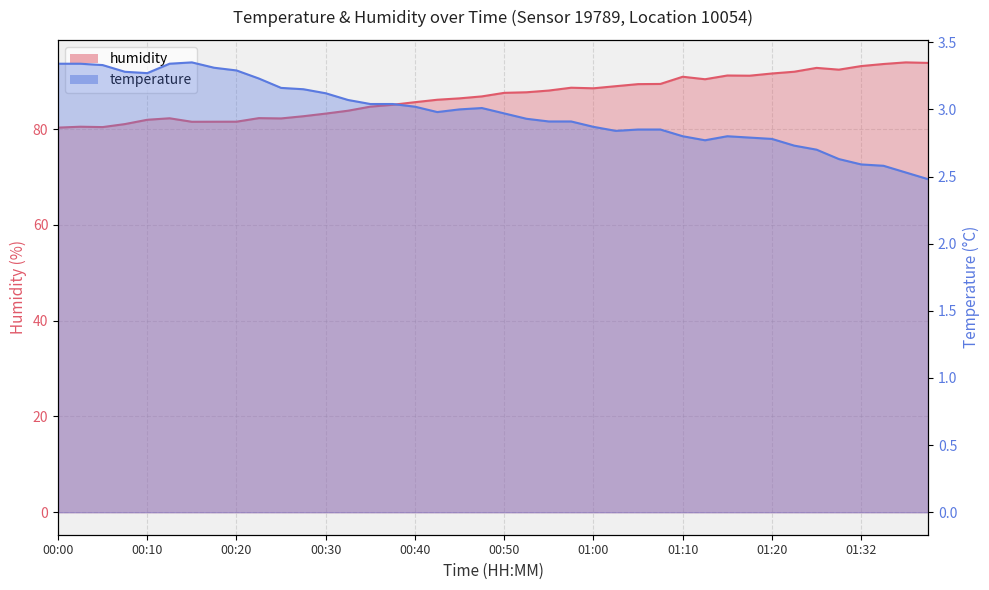

How many data points in humidity are less than 87?

20